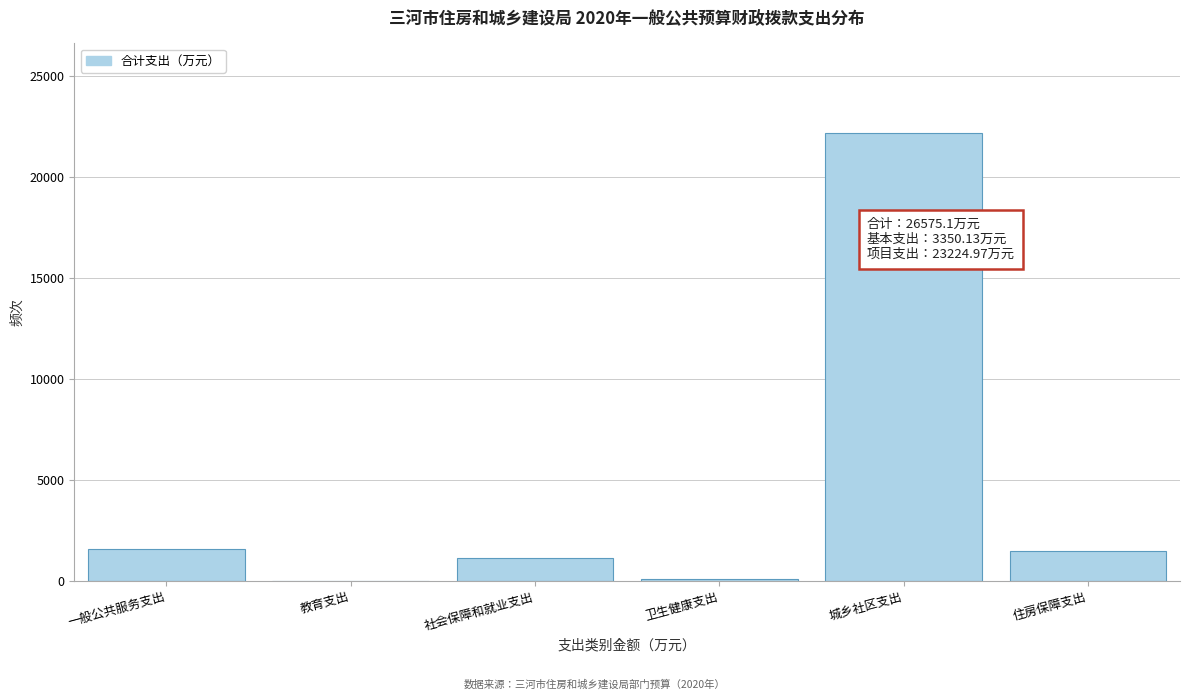

What is the sum of all values?

26575.1